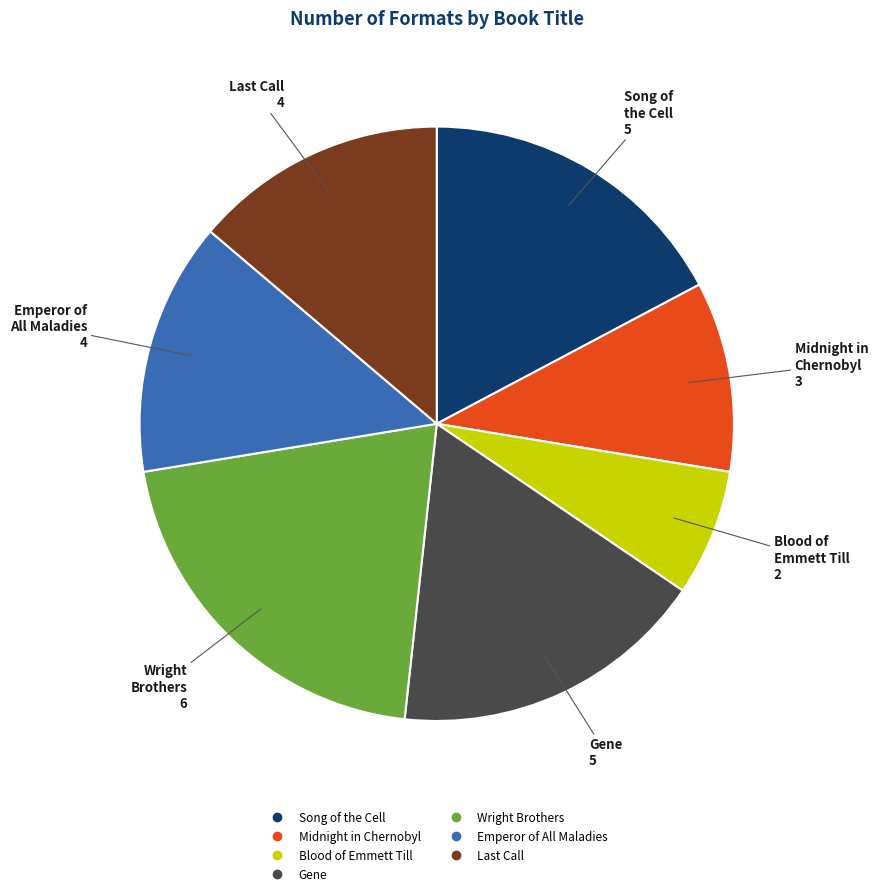

Is the sum of Midnight in Chernobyl and Blood of Emmett Till greater than half?

No